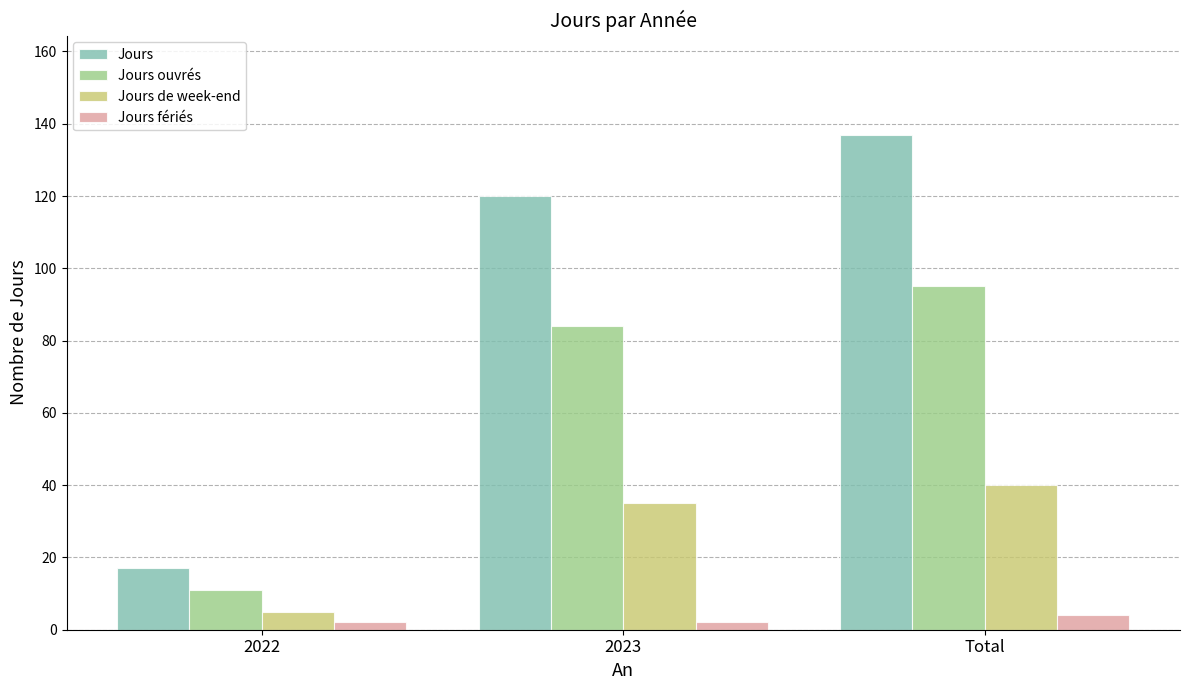

How many data points in Jours ouvrés are less than 84?

1